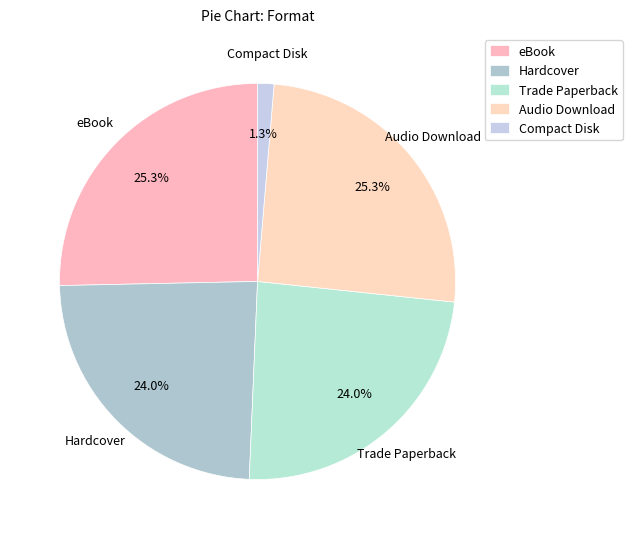

Which slice is the largest?

eBook